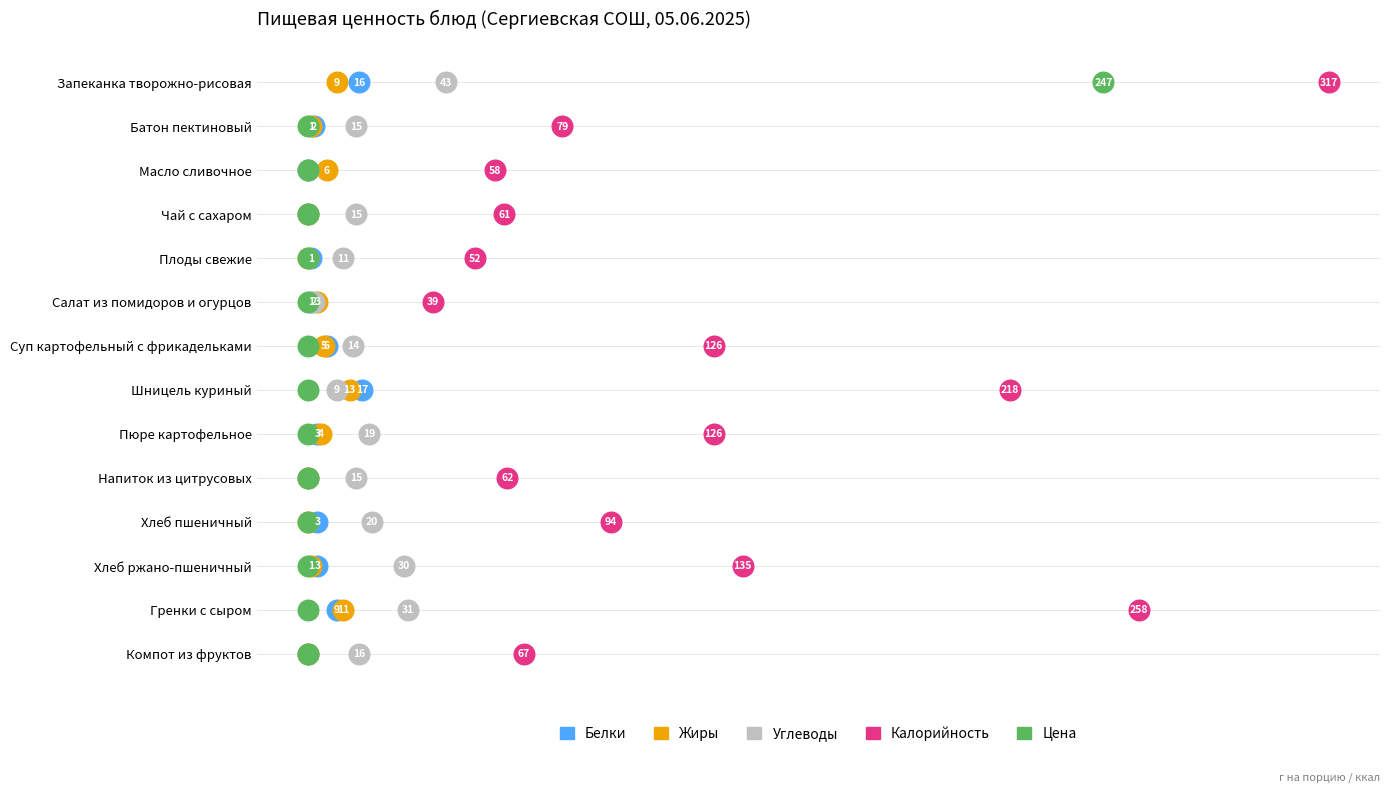

What are all the series names shown in the legend?

Белки, Жиры, Углеводы, Калорийность, Цена